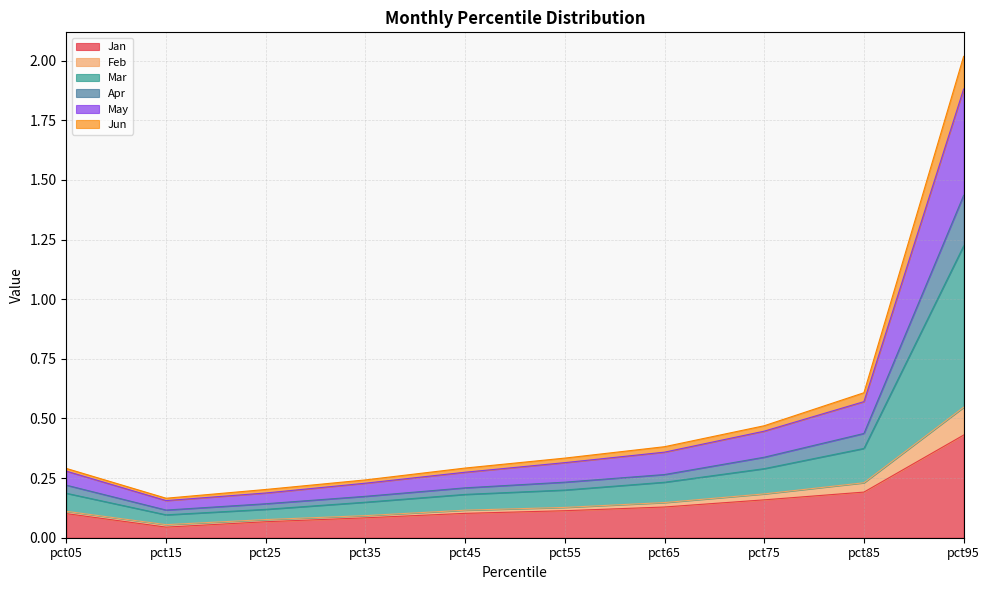

True or false: Apr and May intersect in this chart.

False